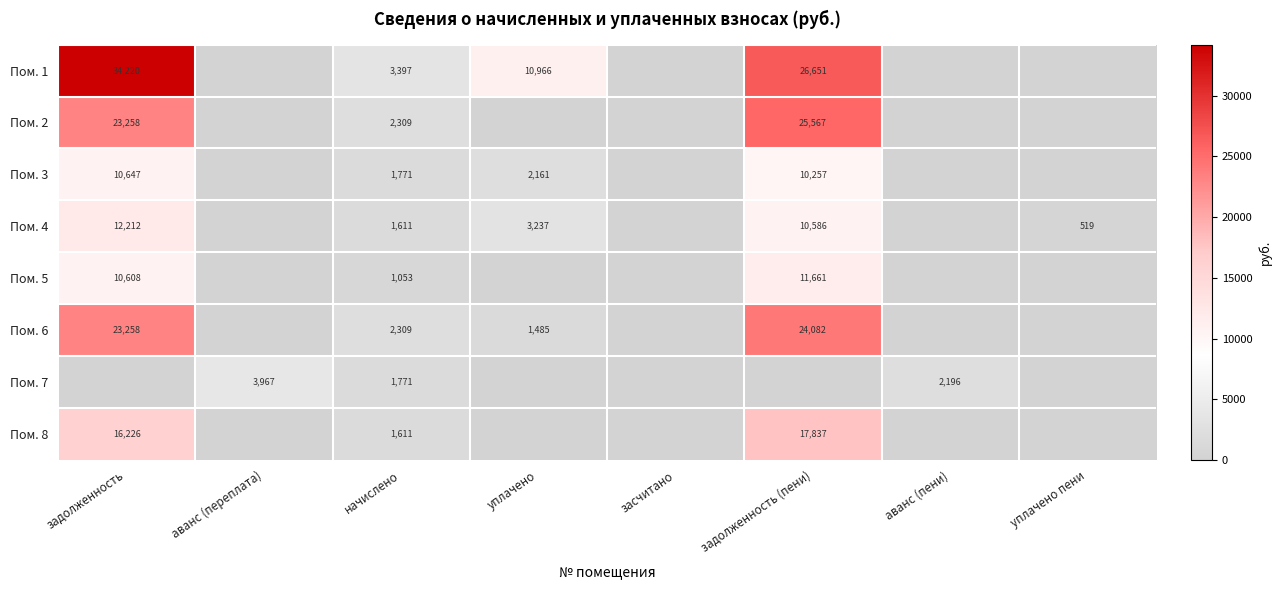

Between начислено and уплачено пени, which is larger?

начислено